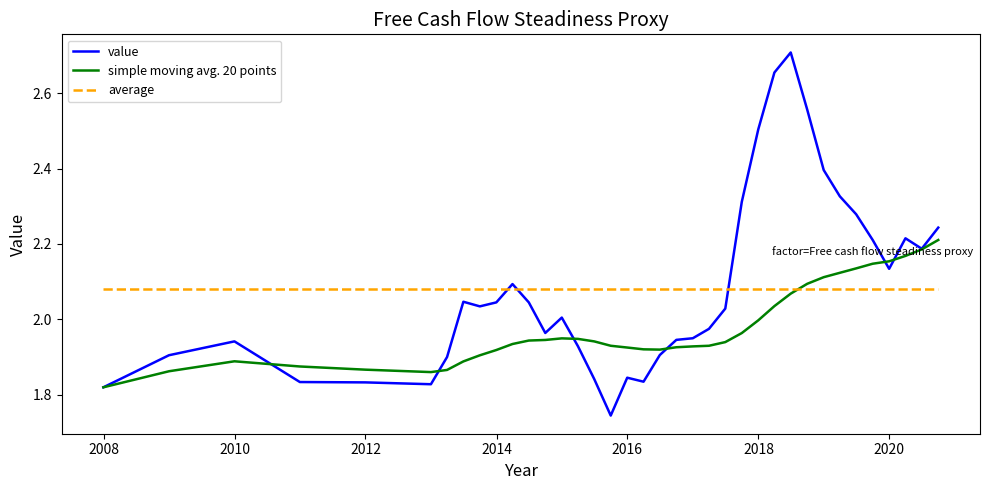

What is the difference between the maximum and minimum values in the simple moving avg. 20 points series?

0.4